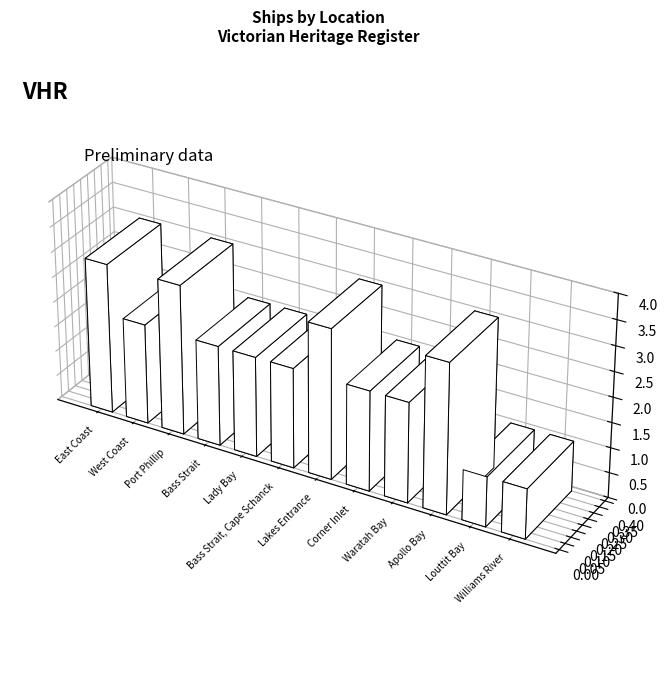

Read the value at Bass Strait, Cape Schanck.

2